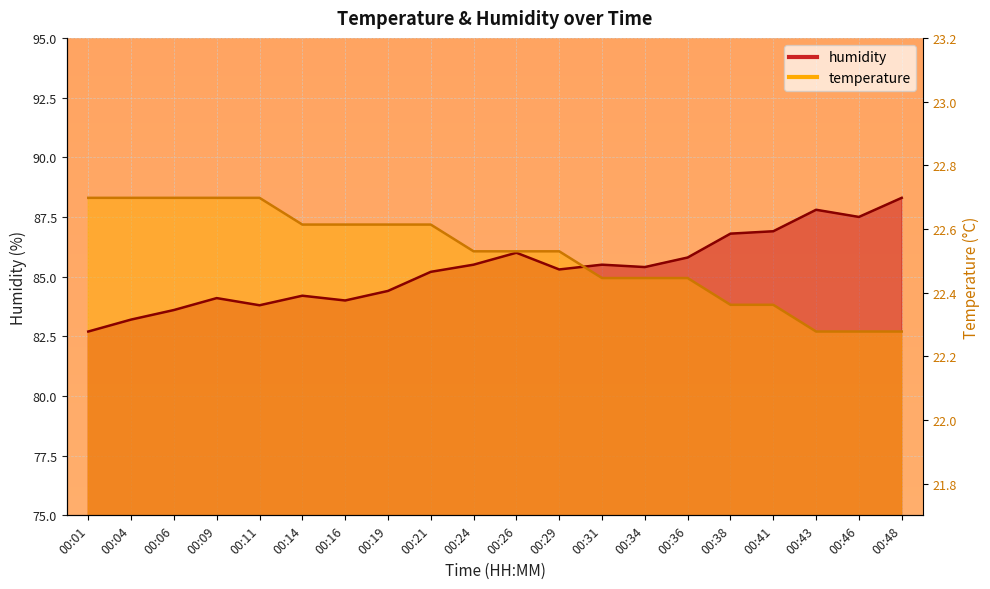

True or false: temperature and humidity intersect in this chart.

True